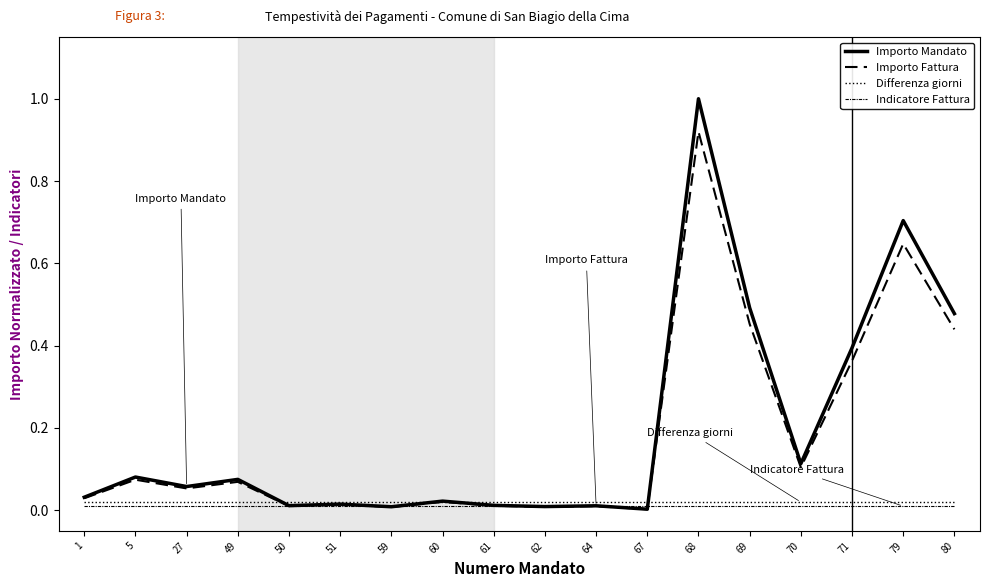

At which category is the sum across all series the highest?

68